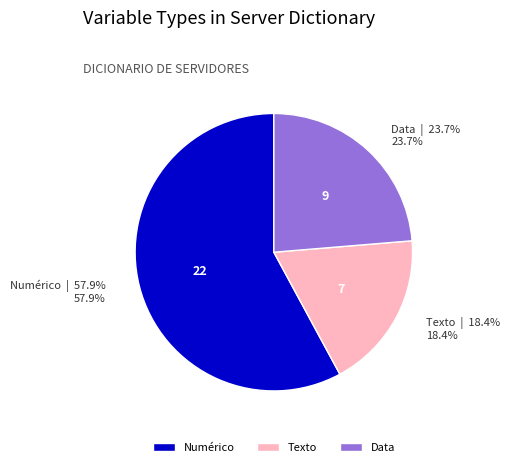

Count the number of slices in the pie.

3